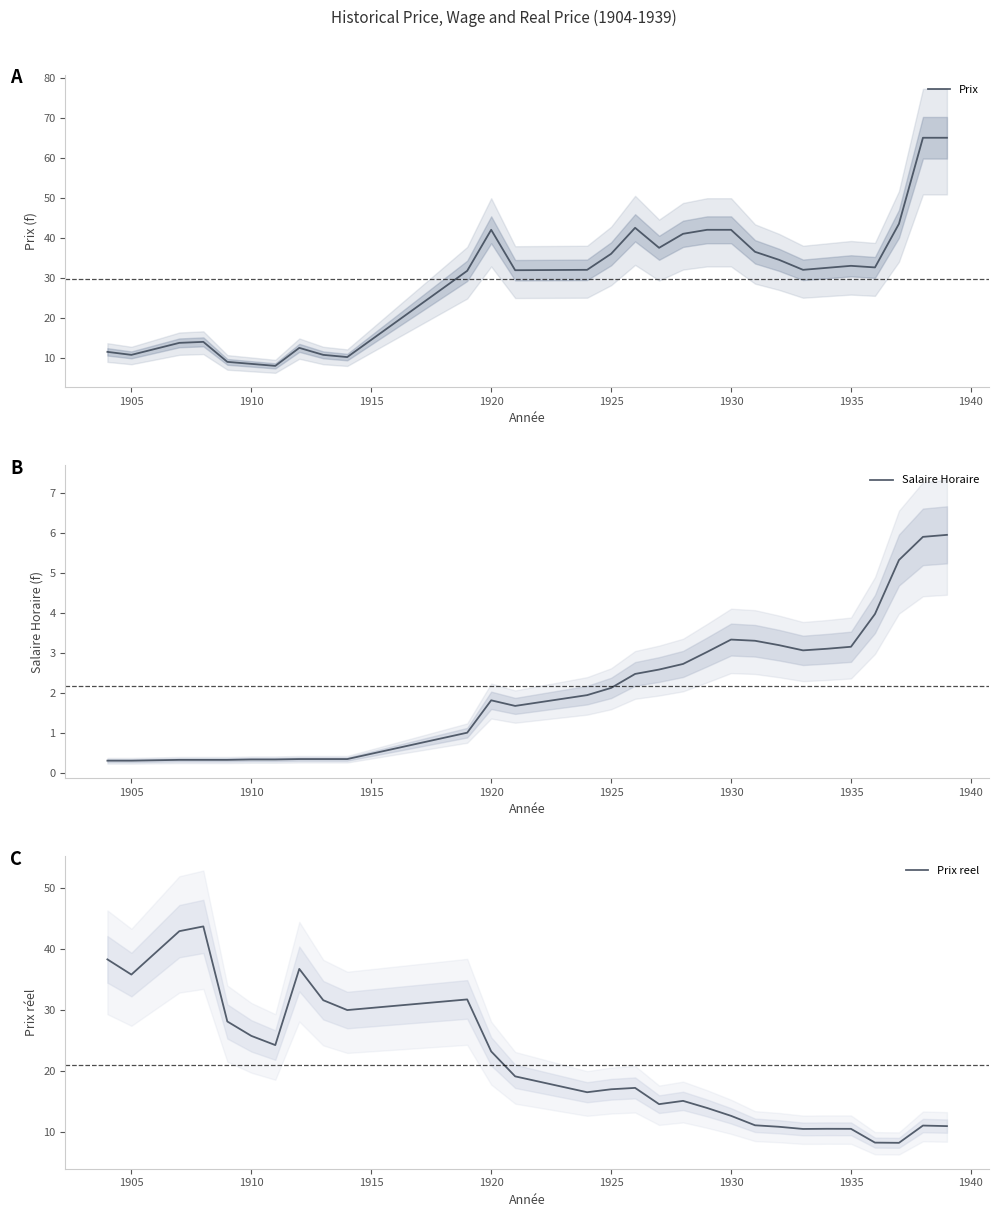

What is the maximum value for Prix?

65.0